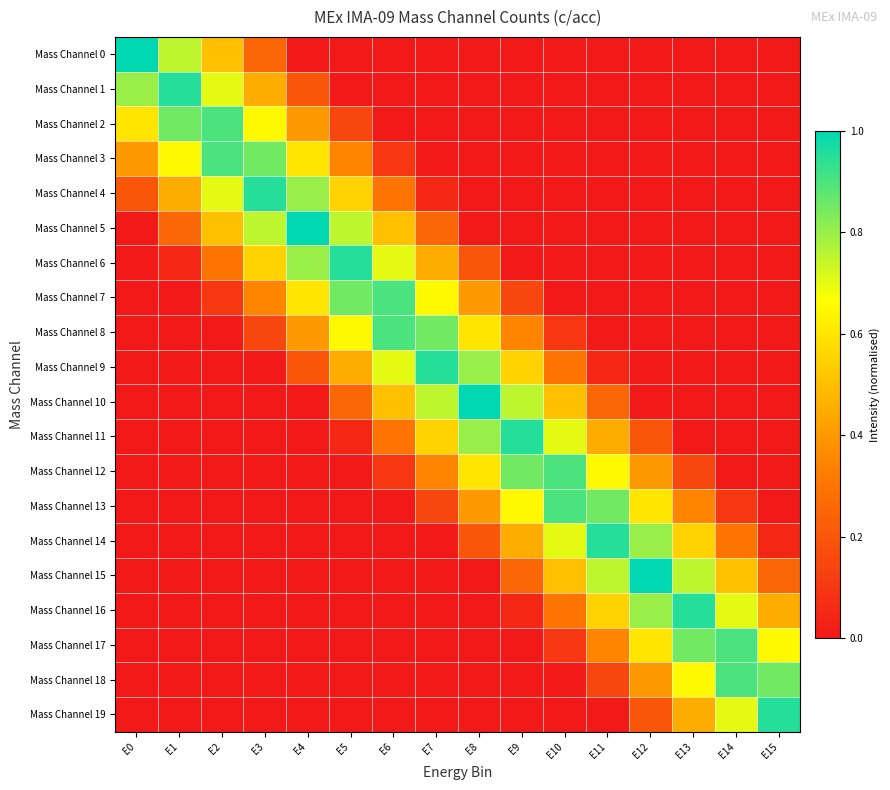

Count the number of categories in the chart.

16